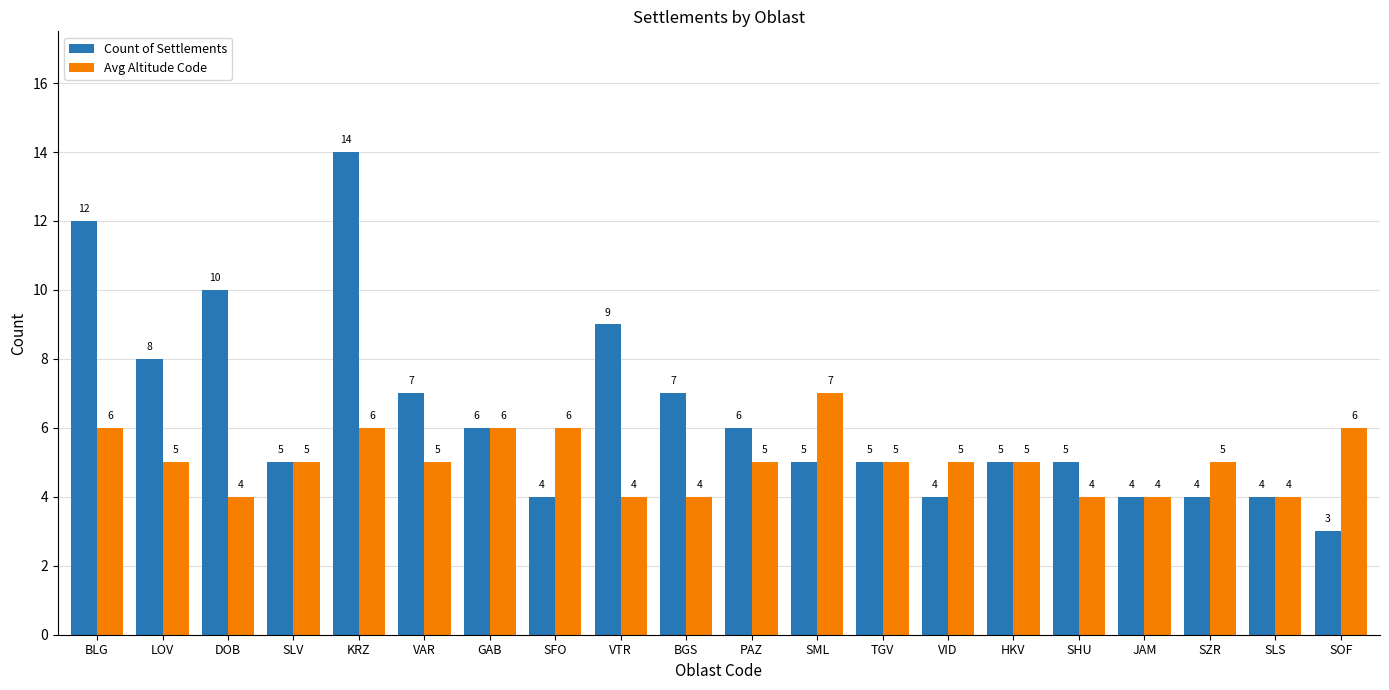

Which series has the widest spread of values?

Count of Settlements